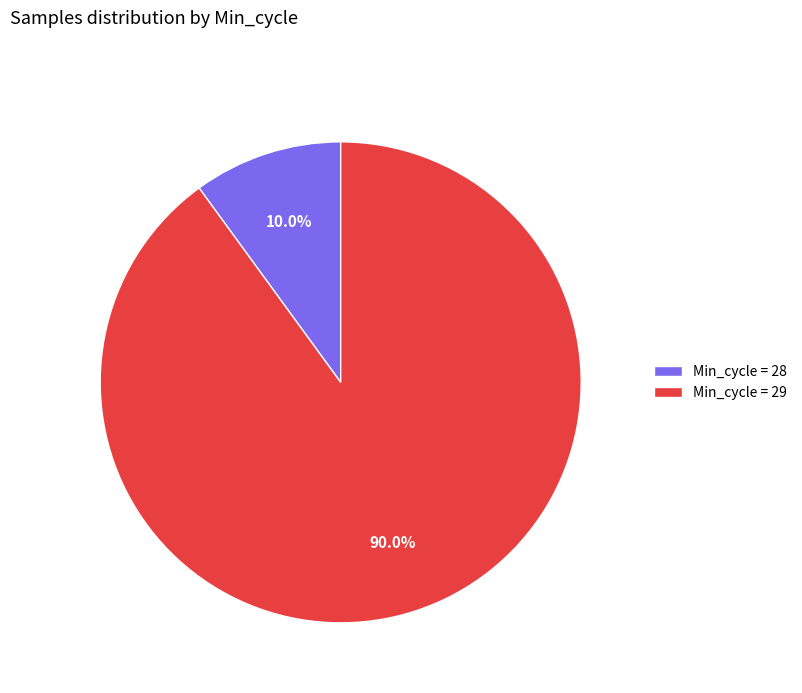

What is the majority slice?

Min_cycle = 29